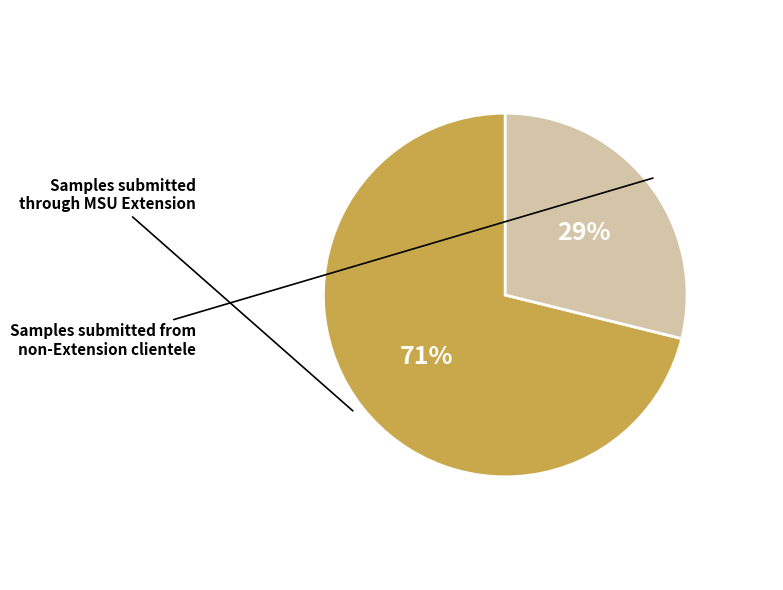

To the nearest percent, what is the average slice percentage?

50%